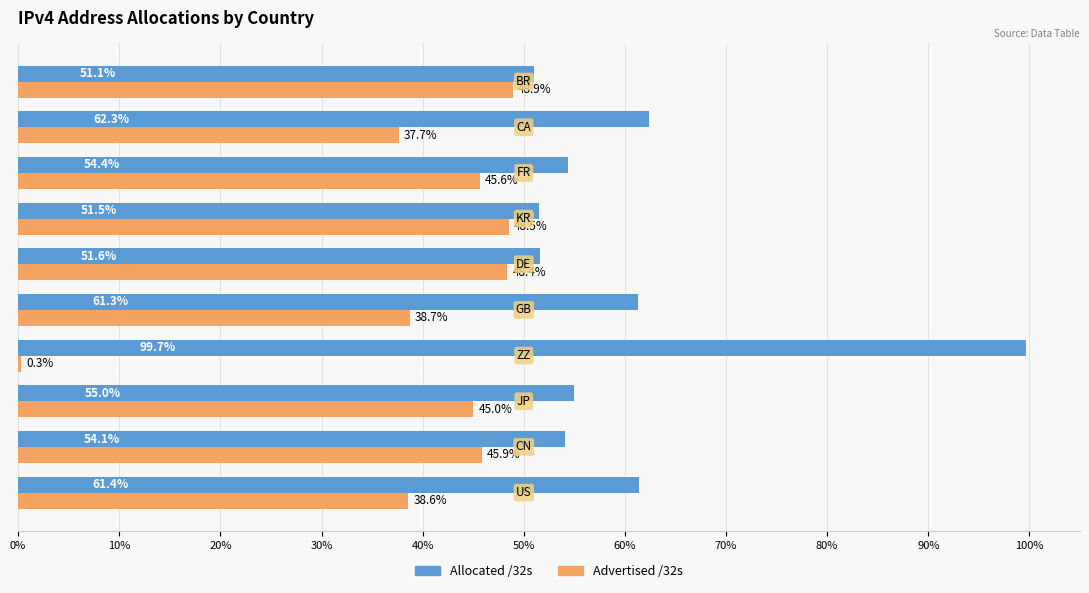

What is the maximum value shown in the chart?

99.7